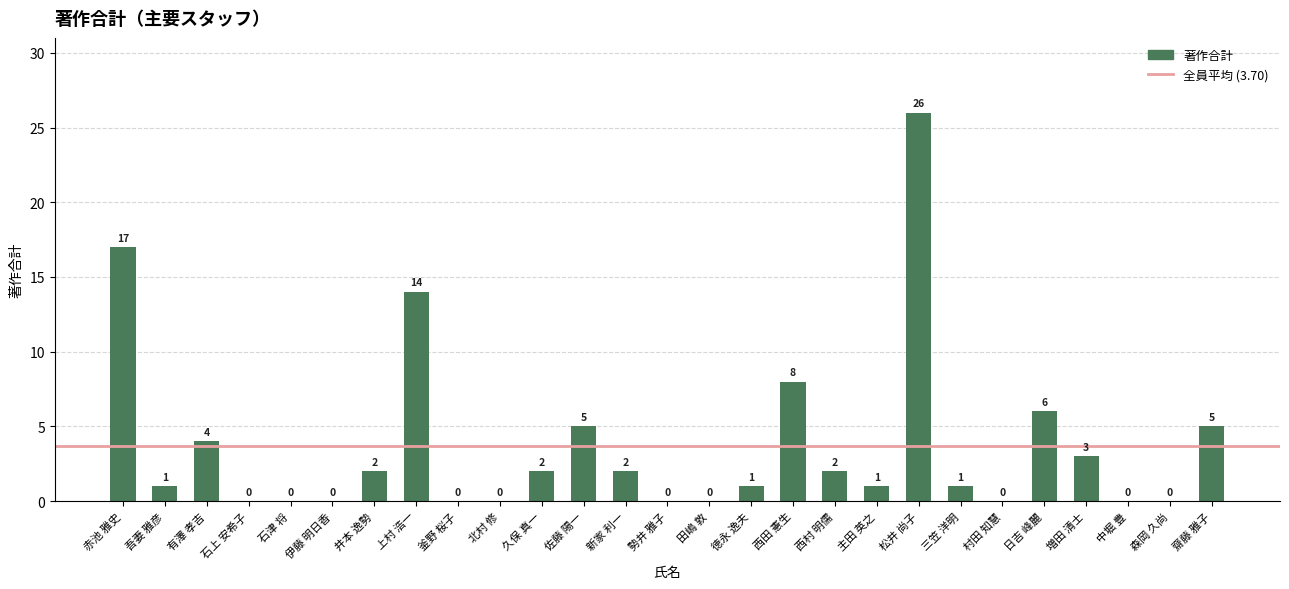

What is the change in value from 井本 逸勢 to 齋藤 雅子?

+3